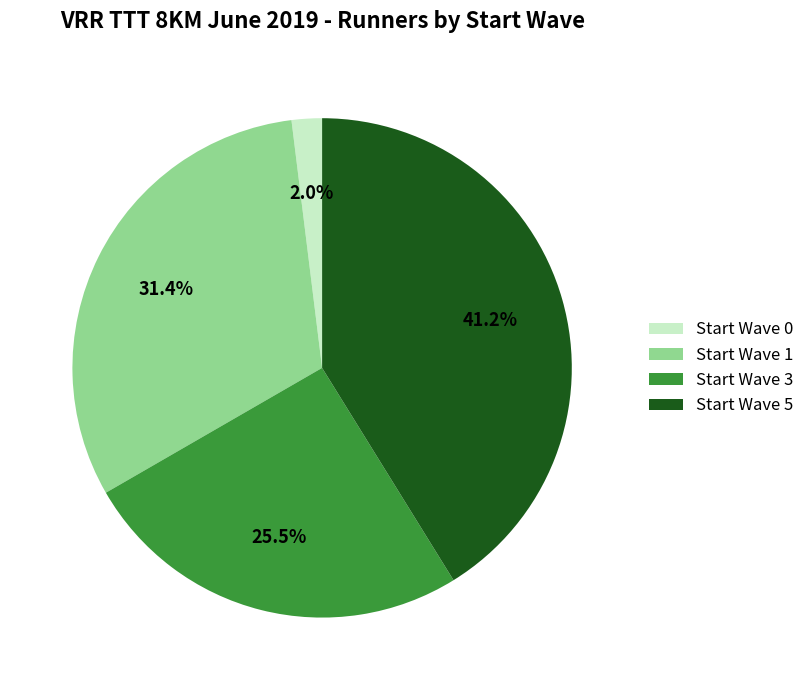

Combined, do Start Wave 0 and Start Wave 1 account for over 50%?

No